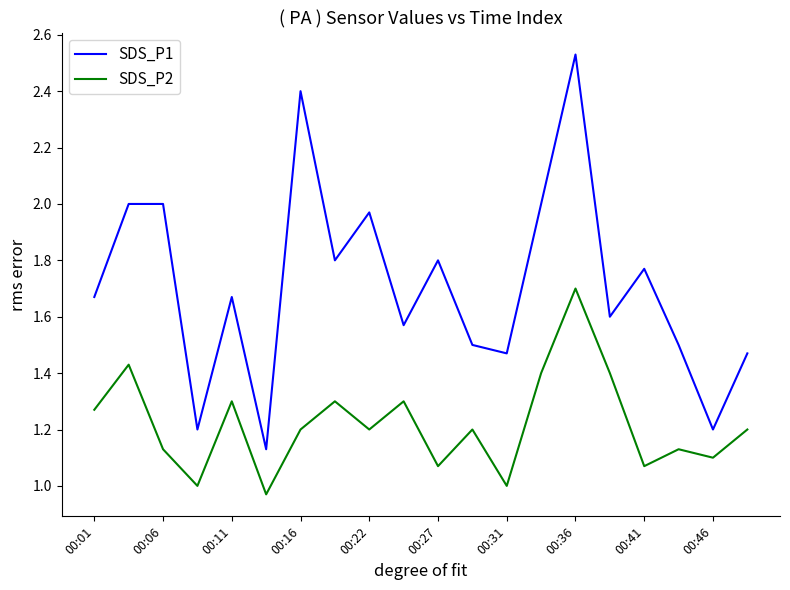

Which series has the largest range (max minus min)?

SDS_P1